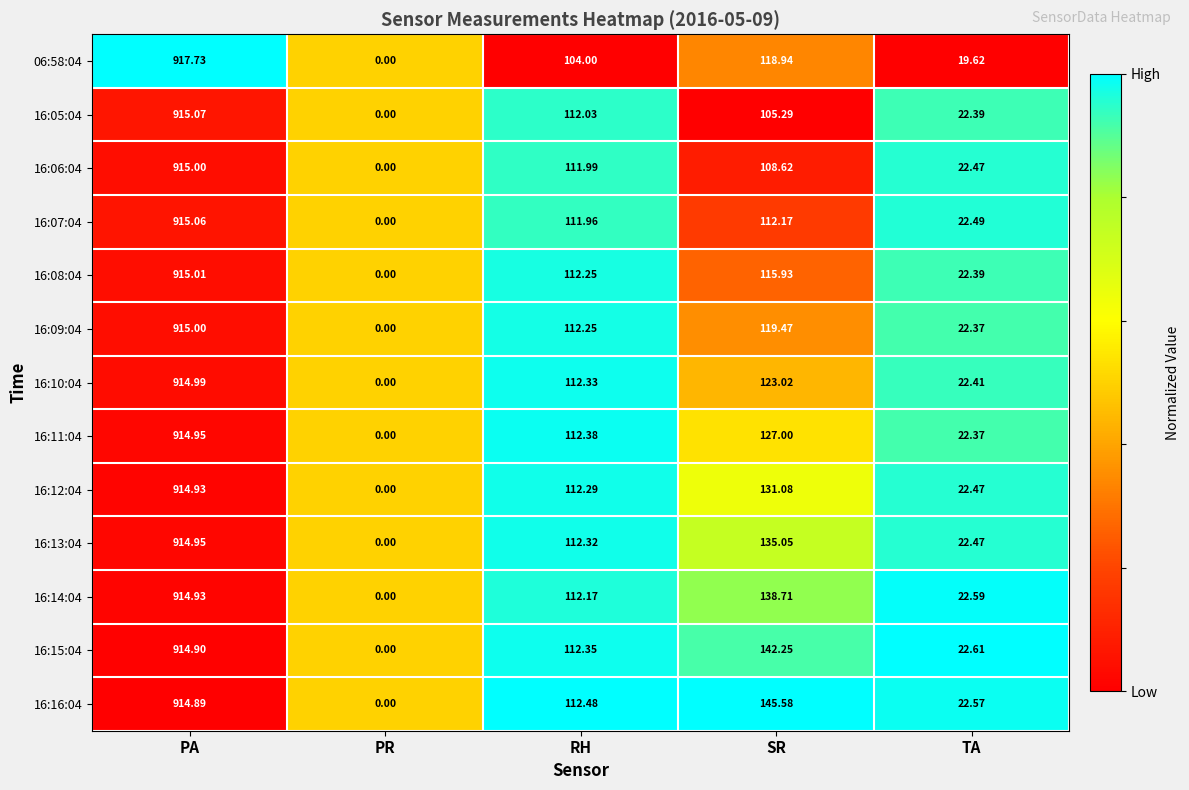

At which label does 16:14:04 first exceed 112?

PA